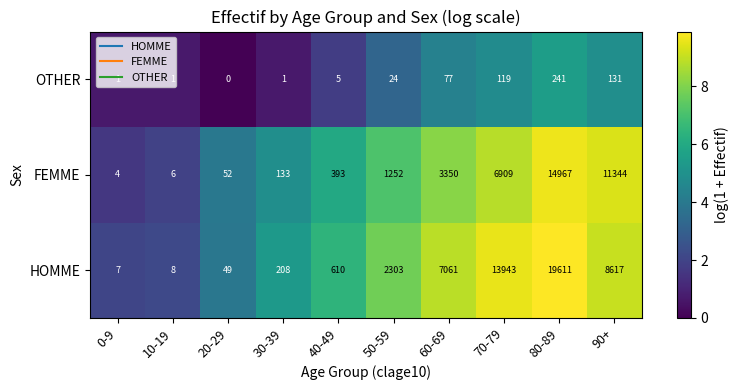

At how many categories does at least one series exceed 2789?

4